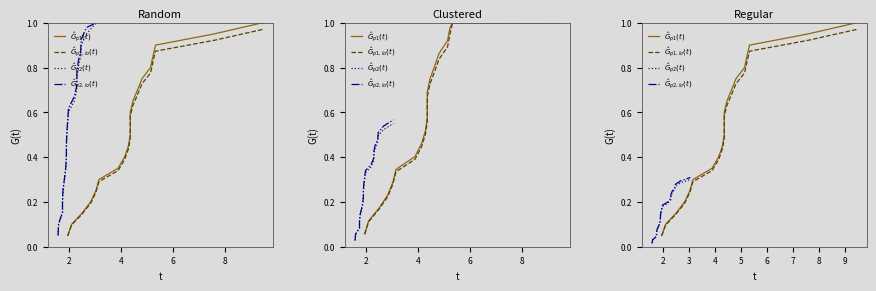

Is this an area chart (filled region under the line)?

No